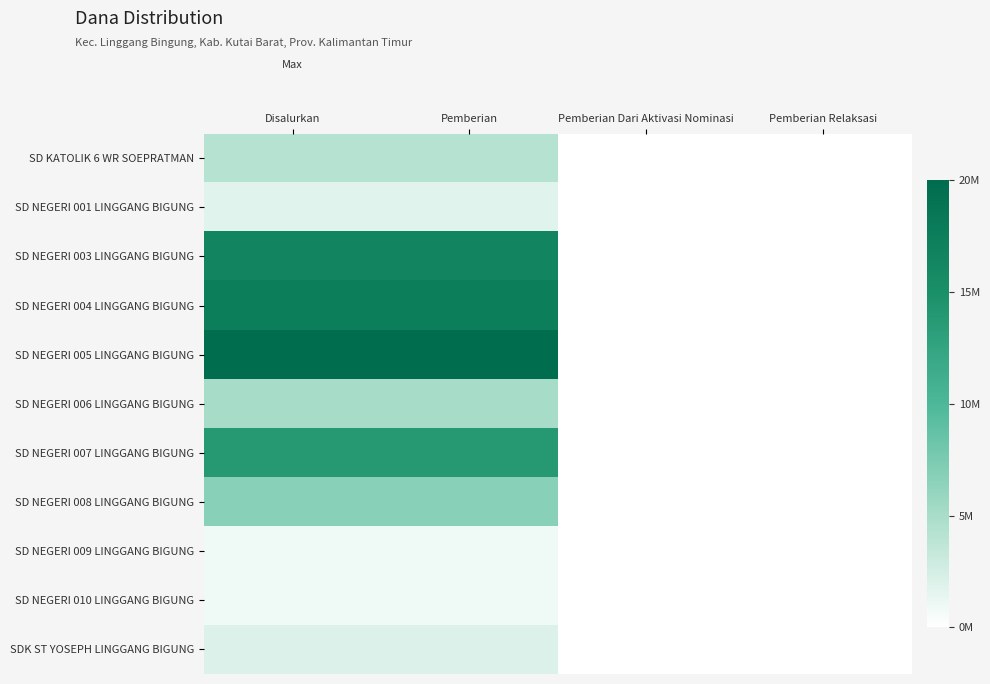

Which category has the highest value across all series?

Disalurkan